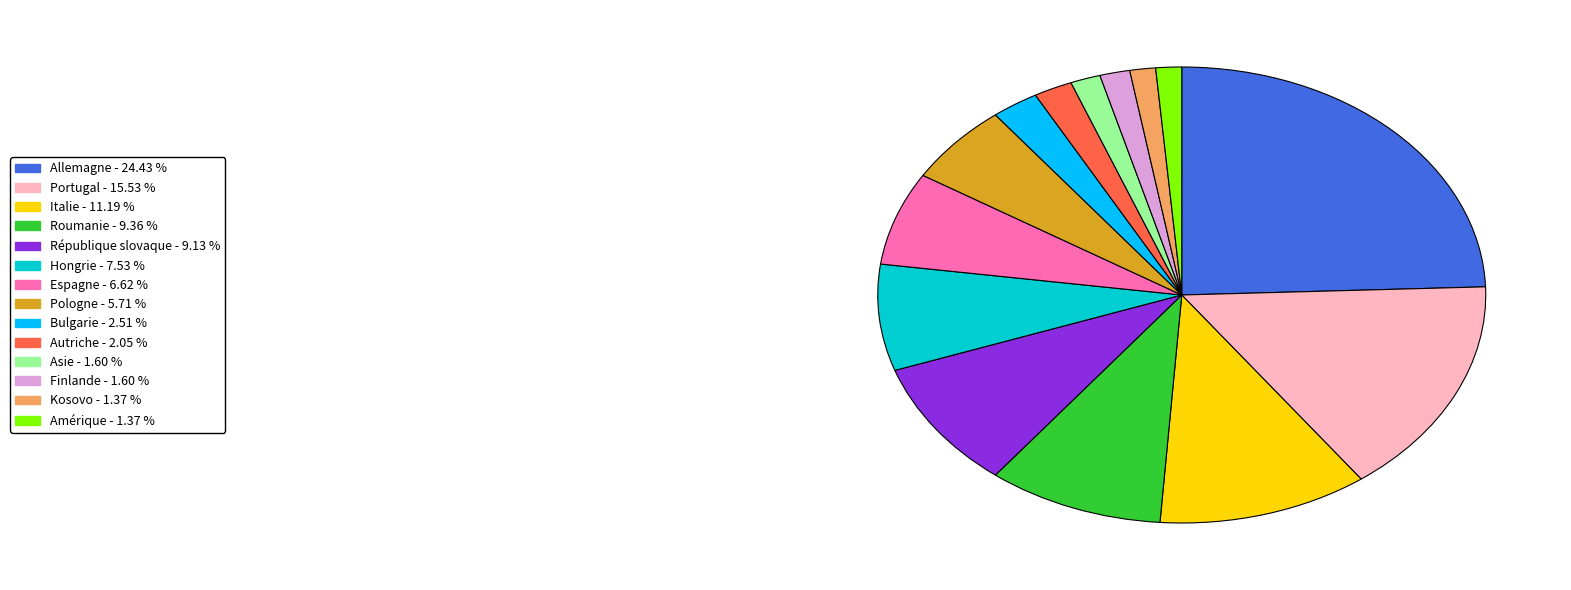

Approximately how many times larger is the value at Allemagne compared to Italie?

2.2